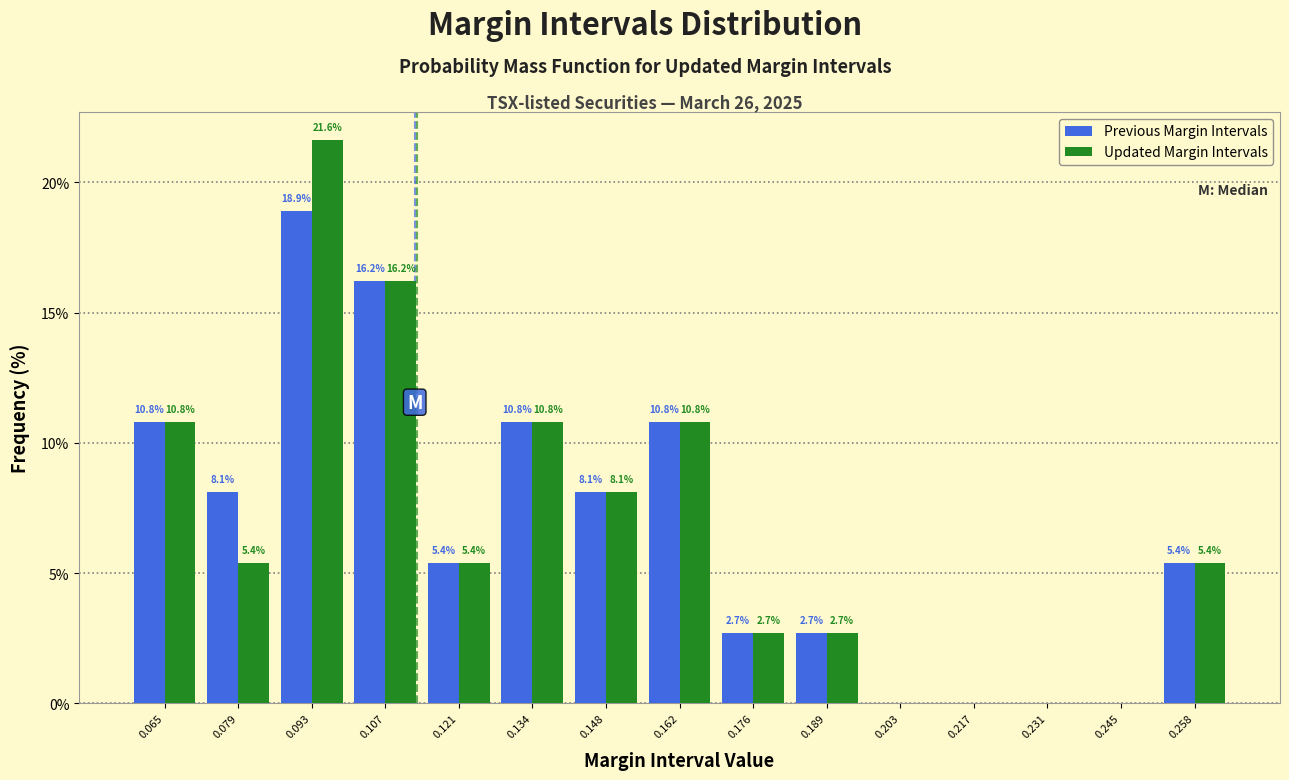

In the Previous Margin Intervals series, which range on the x-axis has the tallest bar?

0.086 to 0.100